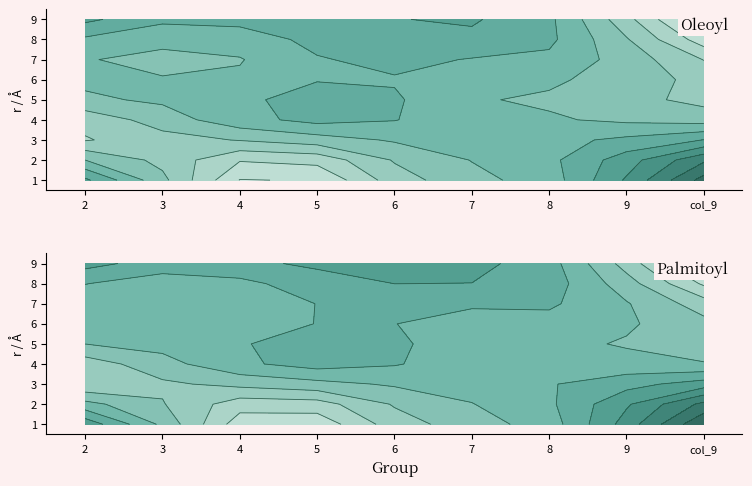

Reading right to left, extract all data points from this chart.

1: 8=9	7=4	6=5	5=3	4=8	3=1	2=1	1=6	0=7
2: 8=9	7=4	6=5	5=3	4=8	3=1	2=2	1=6	0=6
3: 8=9	7=4	6=5	5=3	4=8	3=1	2=2	1=6	0=6
4: 8=9	7=4	6=5	5=3	4=8	3=1	2=2	1=6	0=7
5: 8=9	7=4	6=5	5=3	4=8	3=1	2=2	1=6	0=7
6: 8=9	7=4	6=5	5=3	4=8	3=1	2=2	1=6	0=7
7: 8=9	7=4	6=5	5=3	4=8	3=1	2=2	1=6	0=7
8: 8=9	7=4	6=5	5=3	4=8	3=1	2=2	1=6	0=7
9: 8=9	7=4	6=5	5=3	4=8	3=1	2=2	1=6	0=7